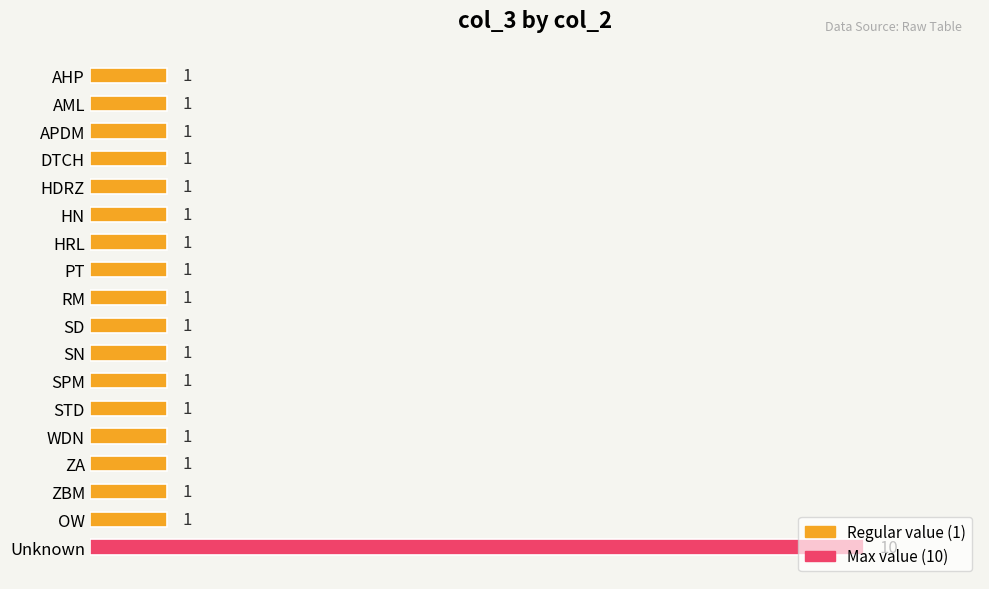

How many values are between 1 and 2?

17